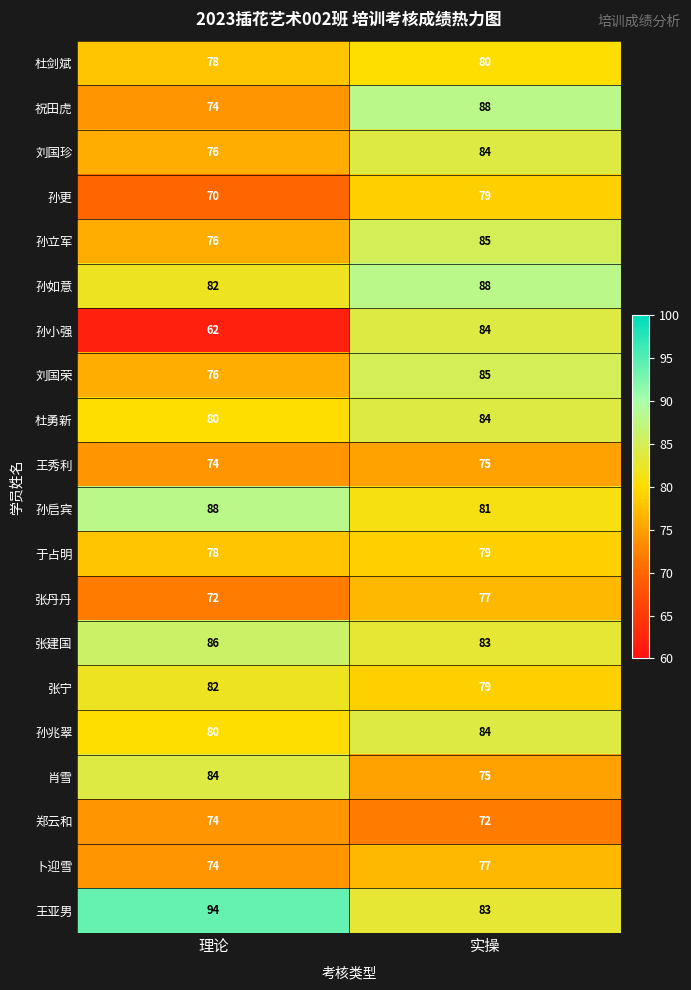

At which label is 孙如意 closest to 85?

理论